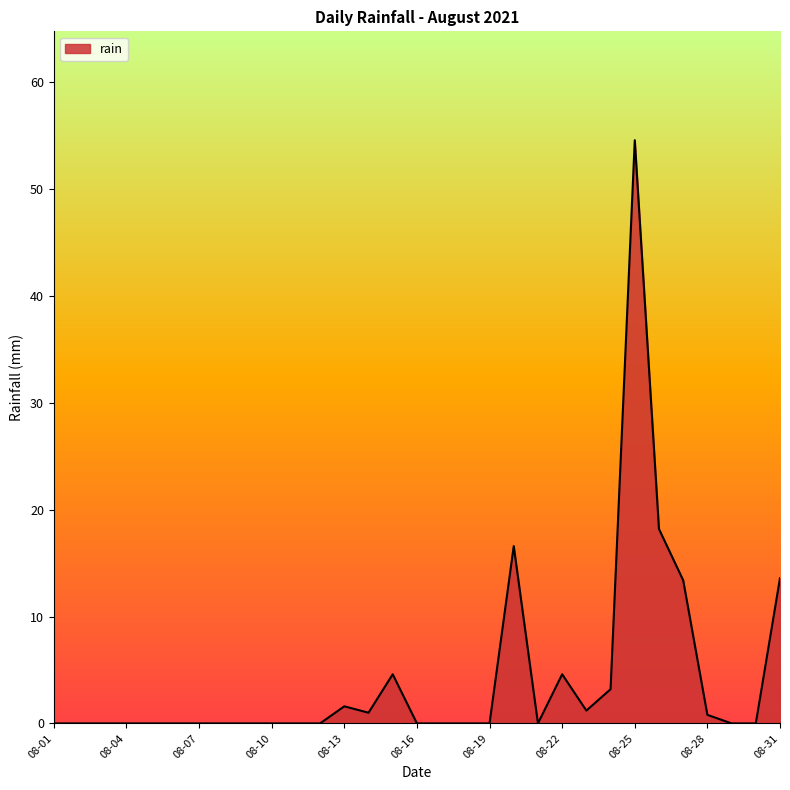

What is the maximum value shown in the chart?

54.6